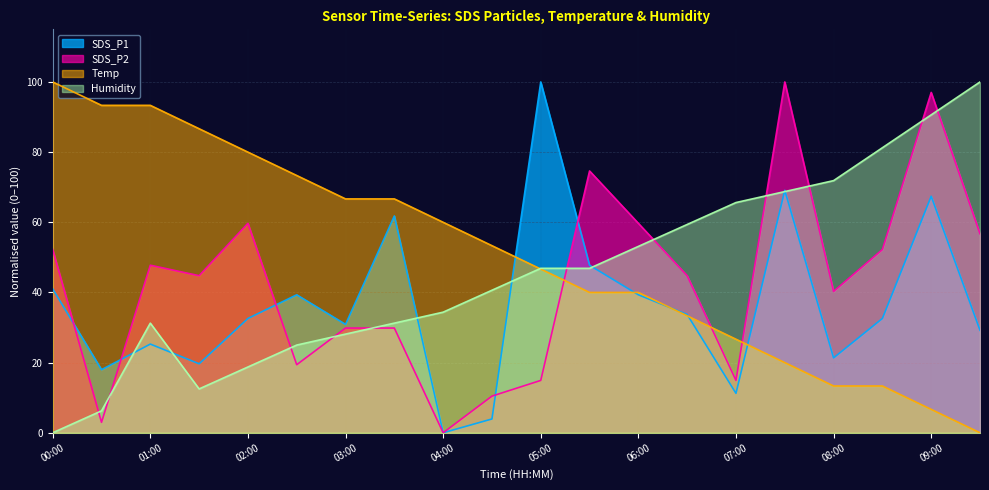

Which series ends up on top after the final intersection of Humidity and SDS_P2?

Humidity